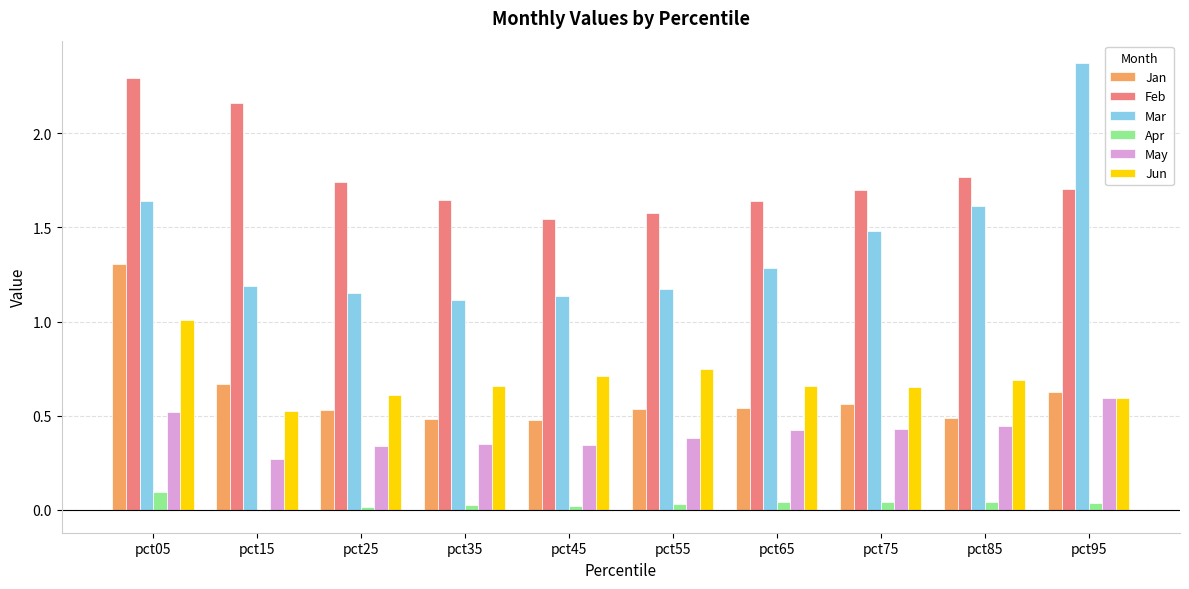

Is the value of Jan at pct85 greater than the value of Mar at pct15?

No